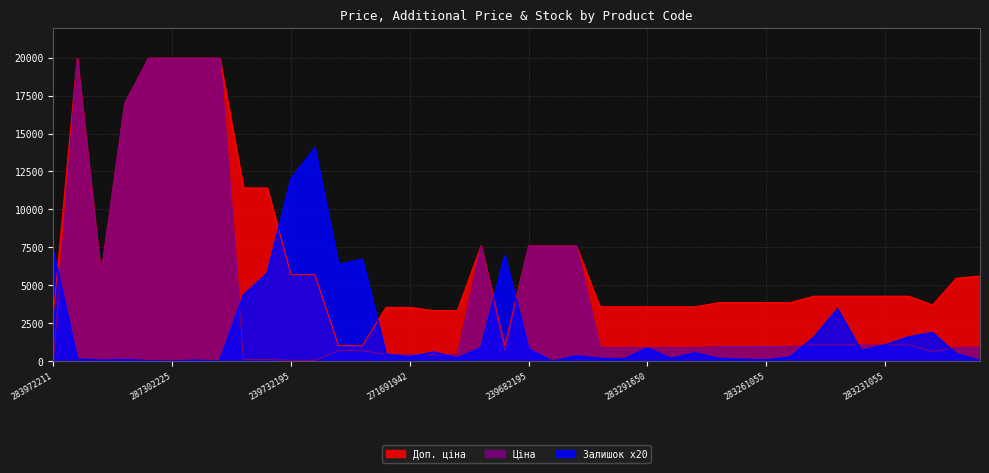

How many lines are shown in the chart?

3